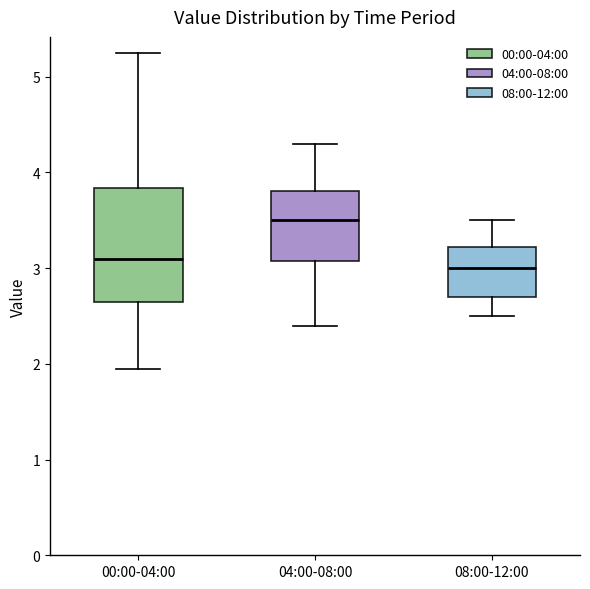

Reading left to right, read every box against the y-axis: the position of its median line, the range the box covers, and the ends of its whiskers. The values are not printed on the chart, so give them approximately, as read against the axis.

00:00-04:00: median 3.1, box 2.6 to 3.8, whiskers 2.0 to 5.3
04:00-08:00: median 3.5, box 3.1 to 3.8, whiskers 2.4 to 4.3
08:00-12:00: median 3.0, box 2.7 to 3.2, whiskers 2.5 to 3.5